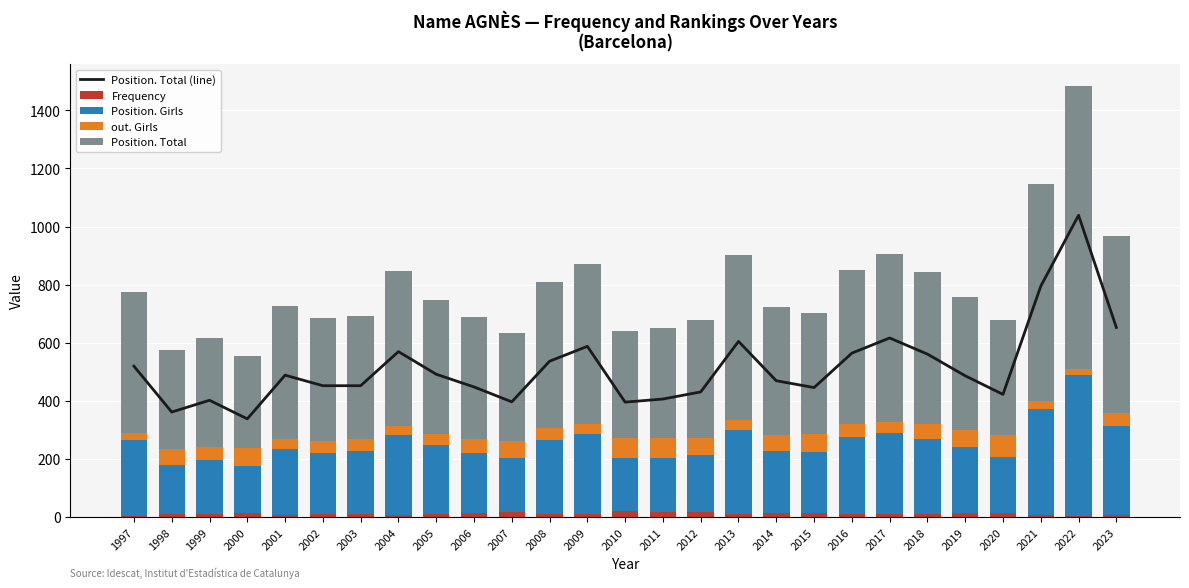

Rank the series by their maximum value, from highest to lowest.

Position. Total (line), Position. Total, Position. Girls, out. Girls, Frequency